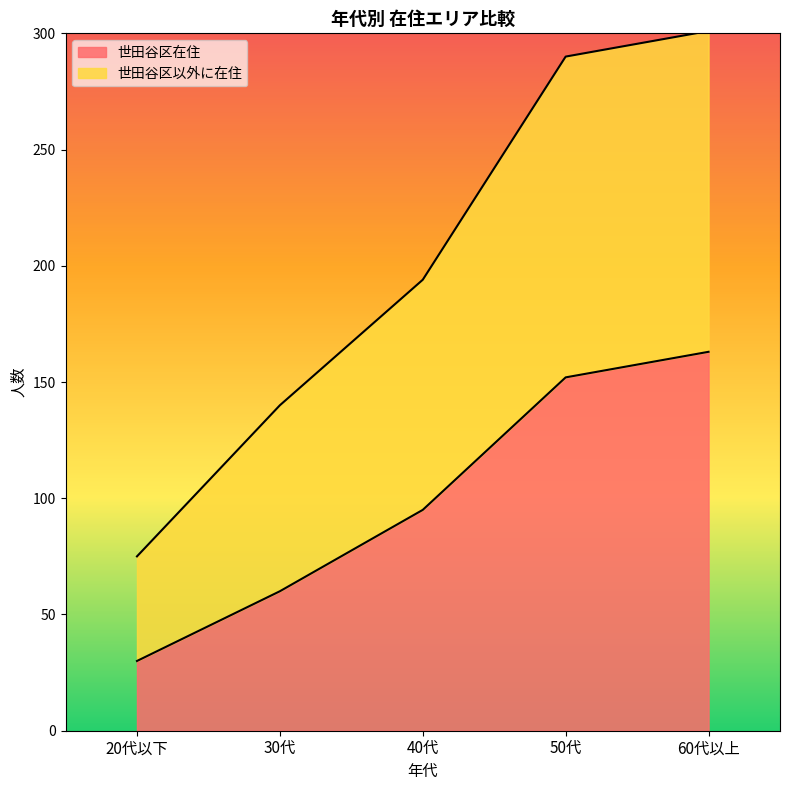

List the series in order of their overall mean, lowest first.

世田谷区在住, 世田谷区以外に在住